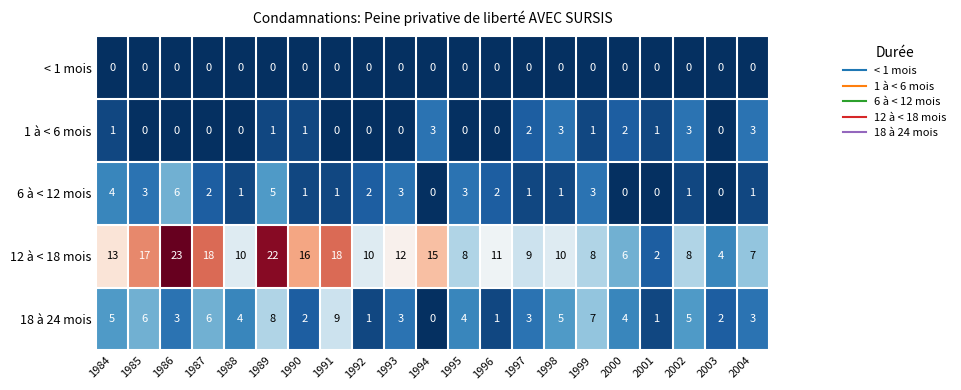

Count the 6 à < 12 mois values in the range 1 to 3.

14